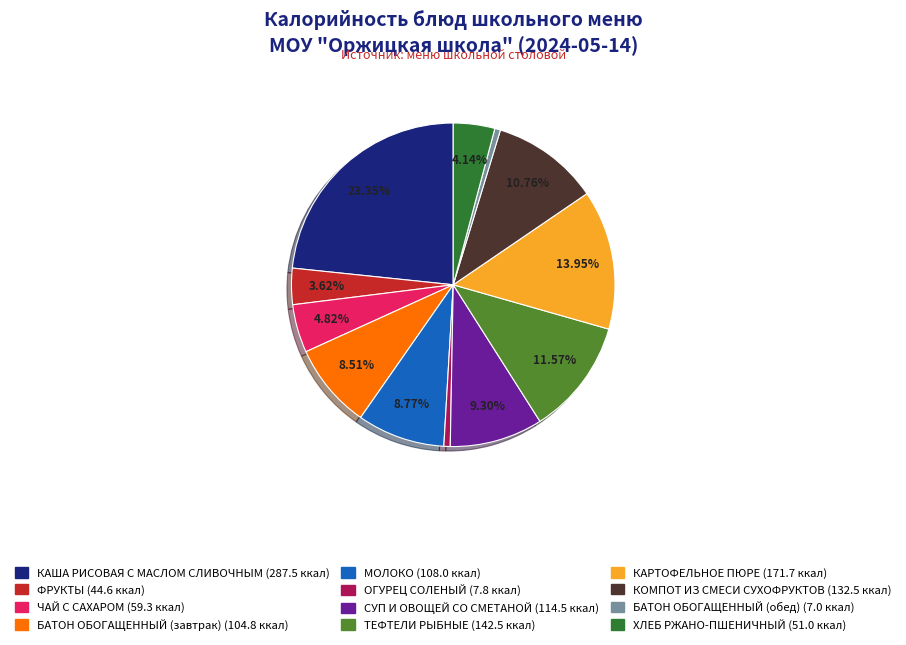

What is the largest slice in the pie chart?

КАША РИСОВАЯ С МАСЛОМ СЛИВОЧНЫМ